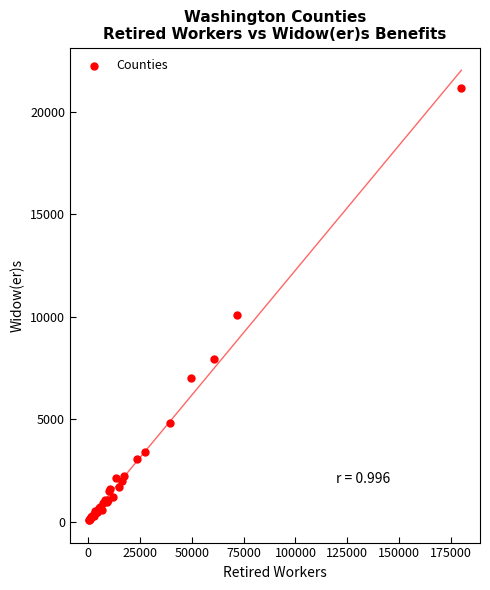

What Y value in the scatter plot is closest to 10621?

10085